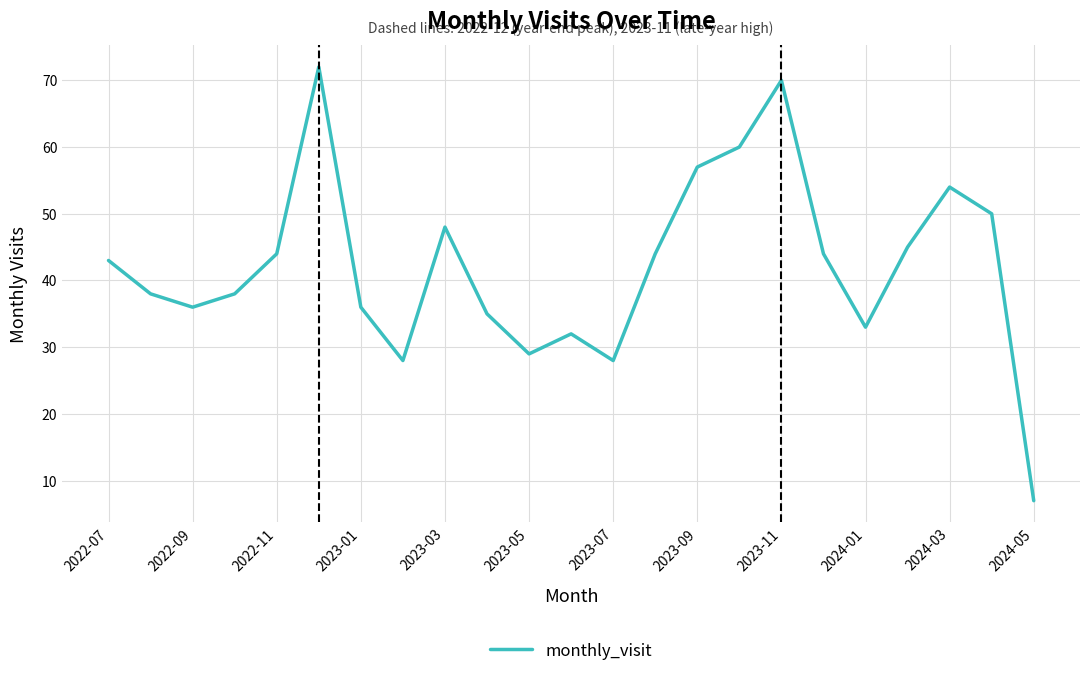

What is the difference between the maximum and minimum values?

65